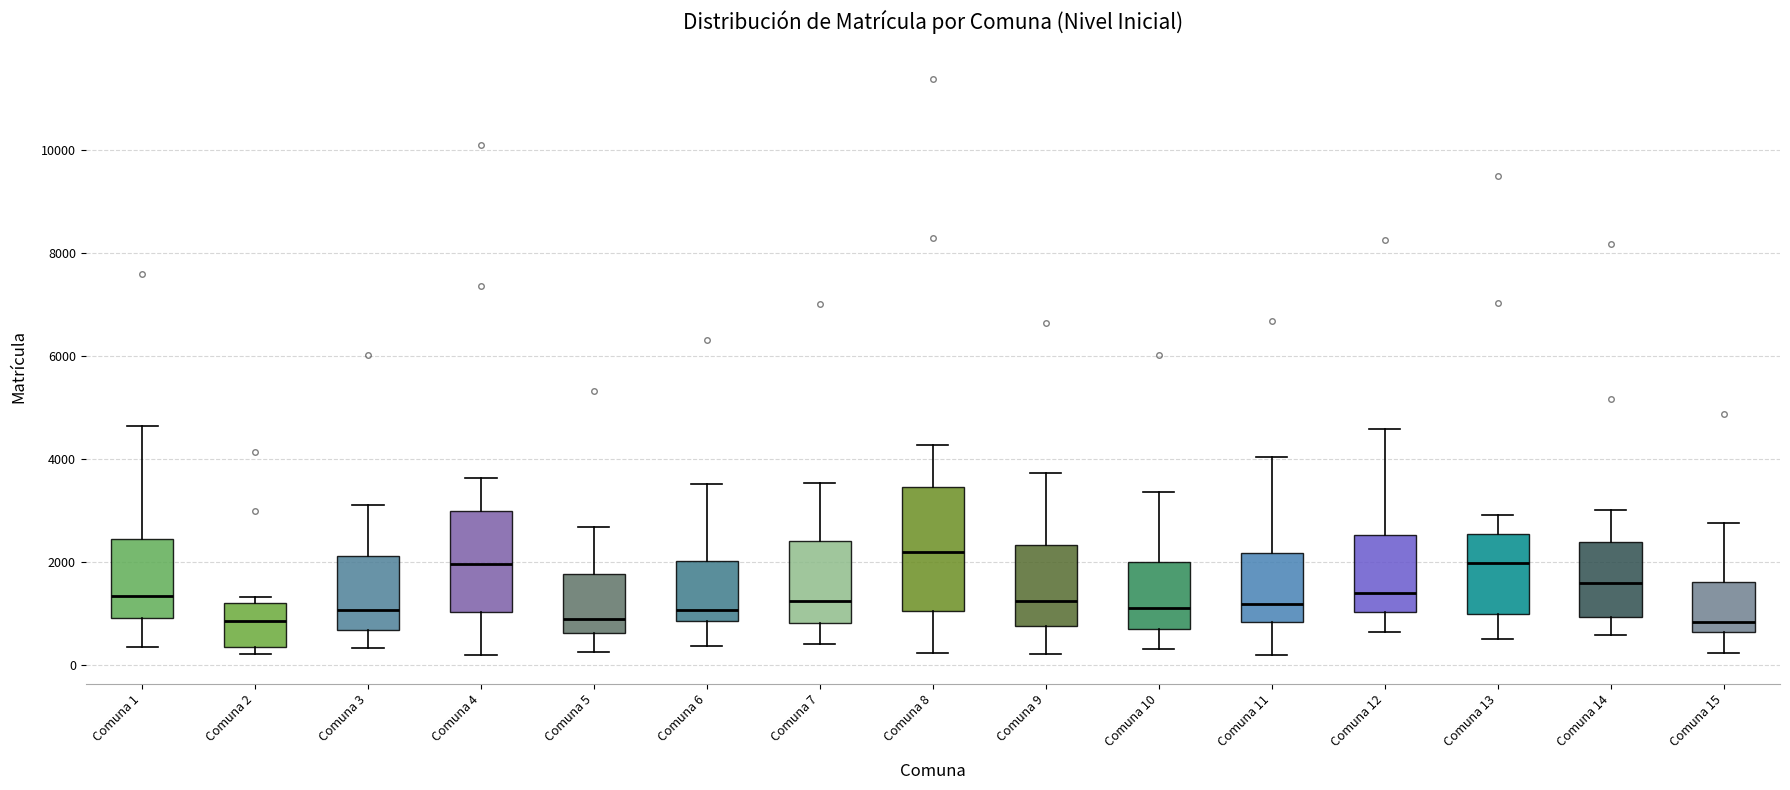

Where does the median line of the box for Comuna 8 sit on the y-axis? The values are not printed on the chart, so give them approximately, as read against the axis.

2200